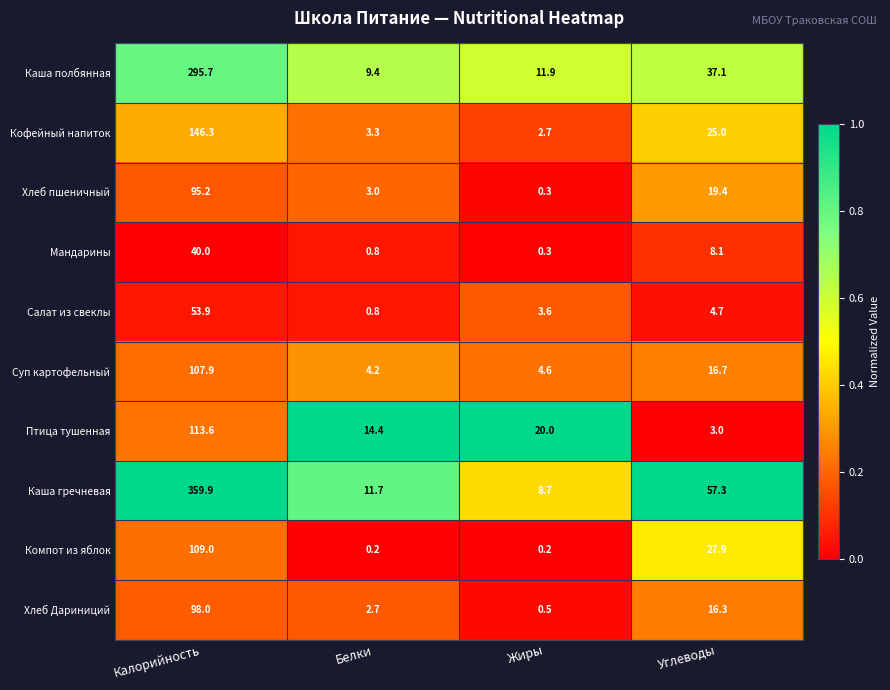

Which series has the largest total across all categories?

Каша гречневая